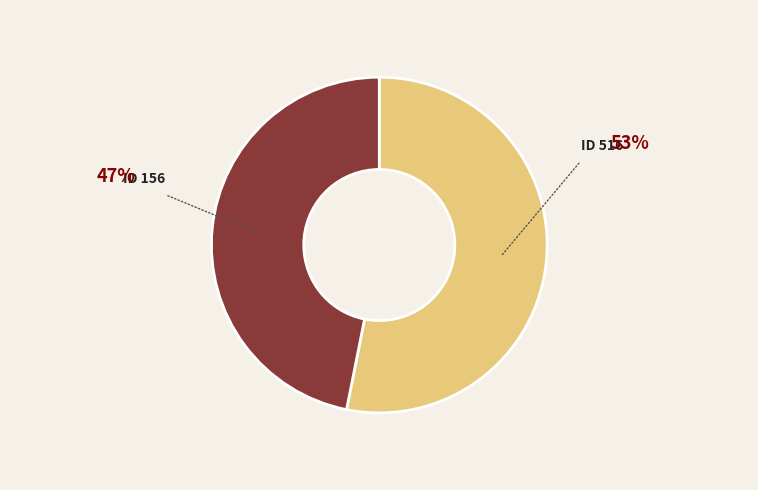

Which slice is the largest?

ID 516